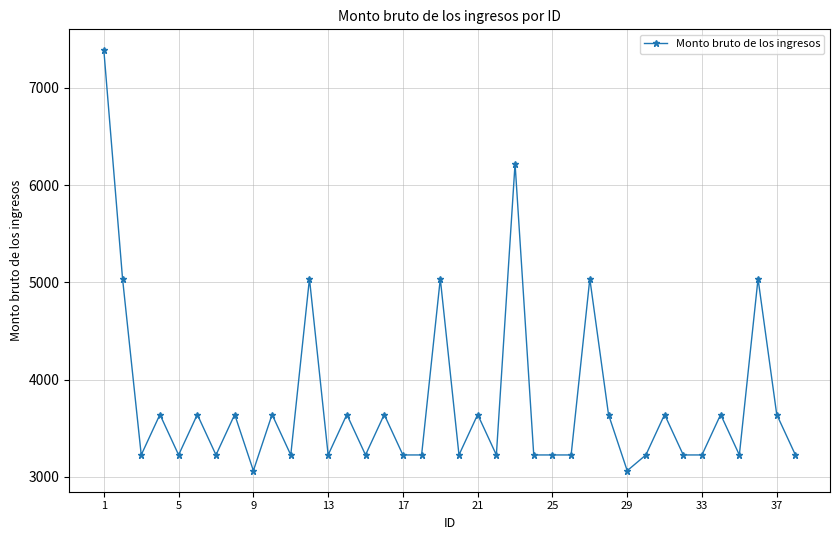

What is the value of the 21st point from the left?

3641.0